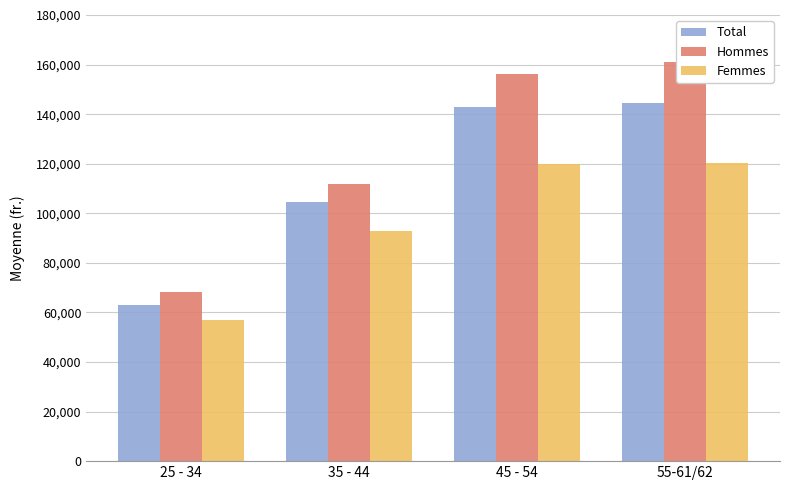

Is the value of Hommes at 25 - 34 greater than the value of Total at 35 - 44?

No